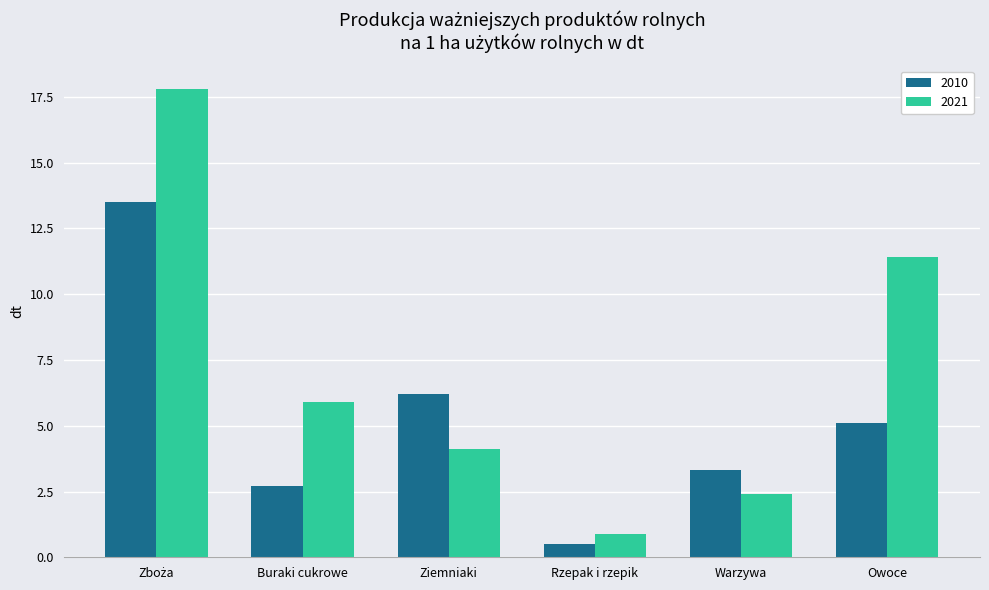

What is the spread (max minus min) of values at Owoce?

6.3